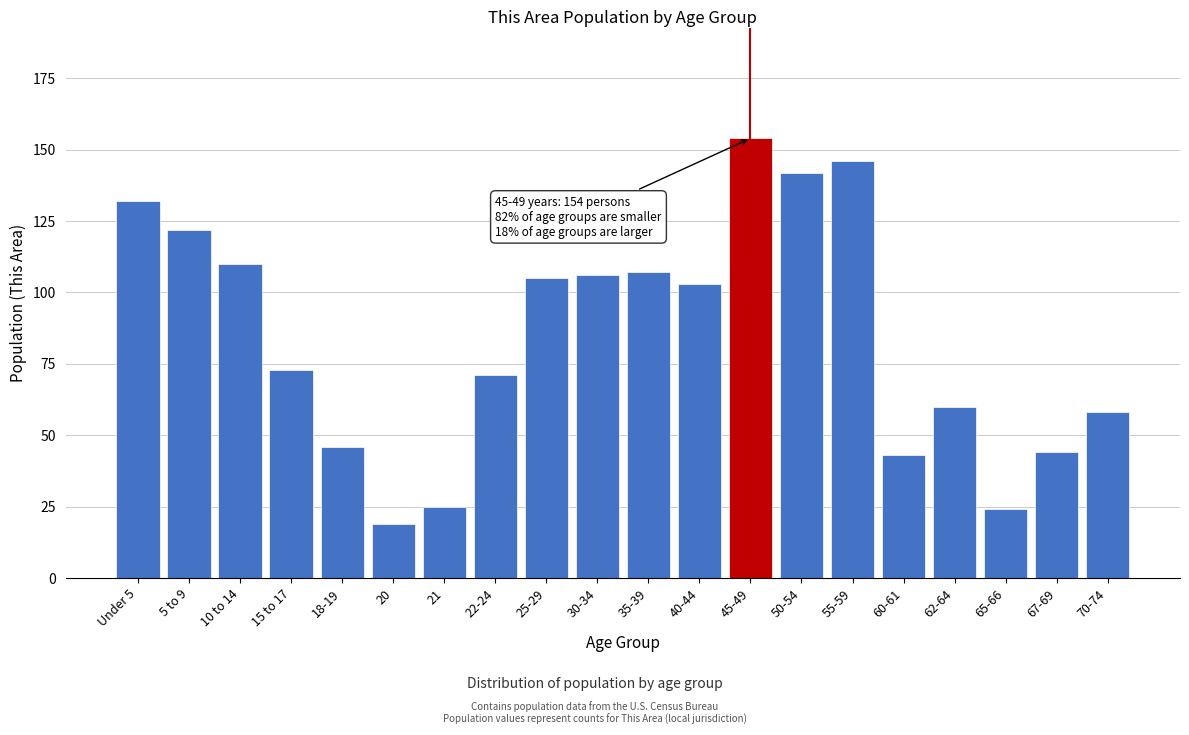

Reading left to right, list all the values displayed in this chart.

Under 5=132	5 to 9=122	10 to 14=110	15 to 17=73	18-19=46	20=19	21=25	22-24=71	25-29=105	30-34=106	35-39=107	40-44=103	45-49=154	50-54=142	55-59=146	60-61=43	62-64=60	65-66=24	67-69=44	70-74=58